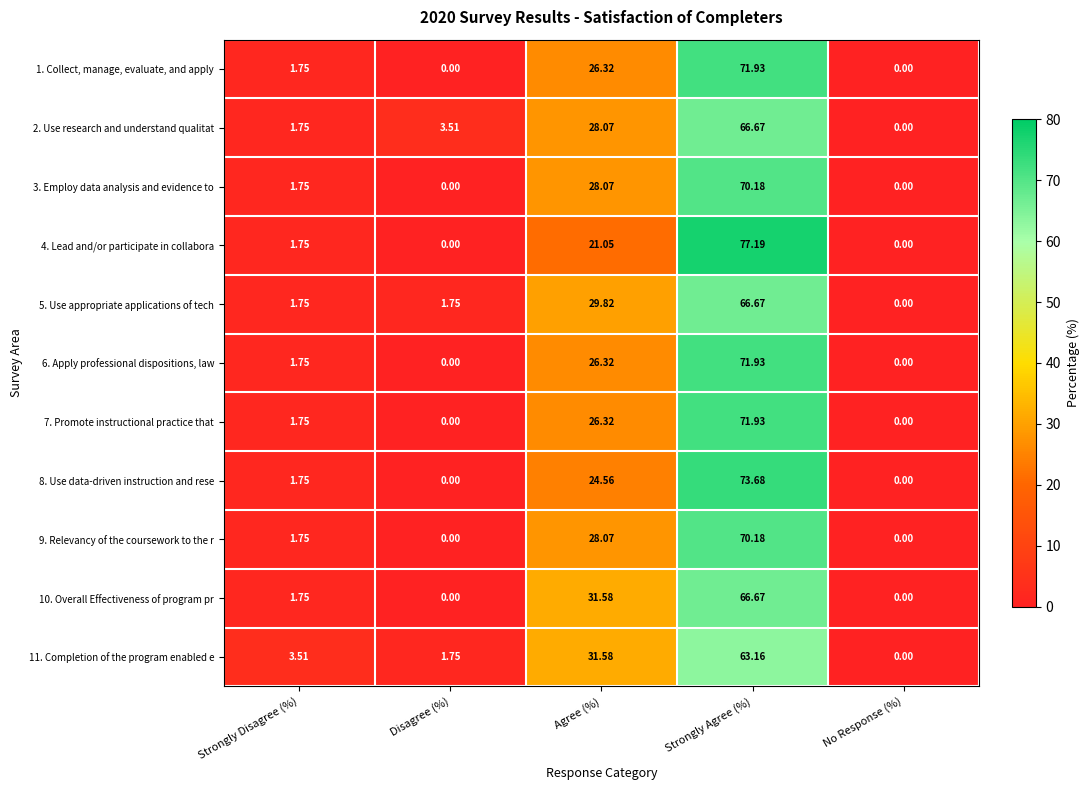

At which category is the sum across all series the highest?

Strongly Agree (%)